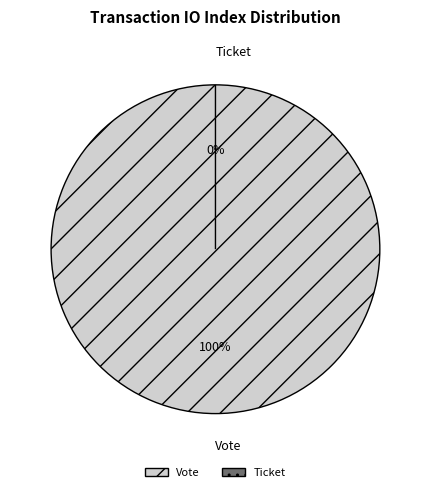

Which category has the biggest portion of the pie?

Vote